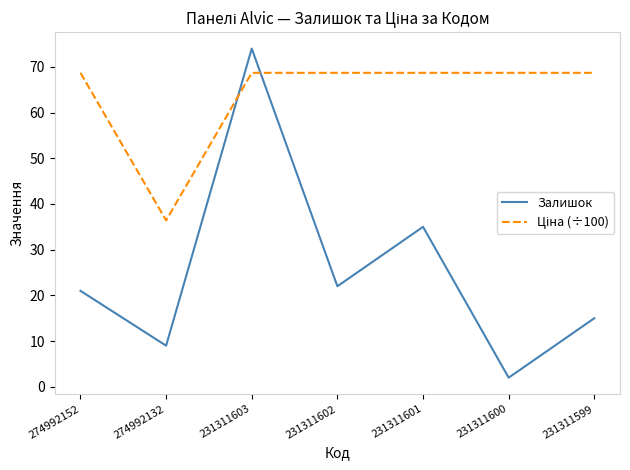

What is the smallest value displayed?

2.0